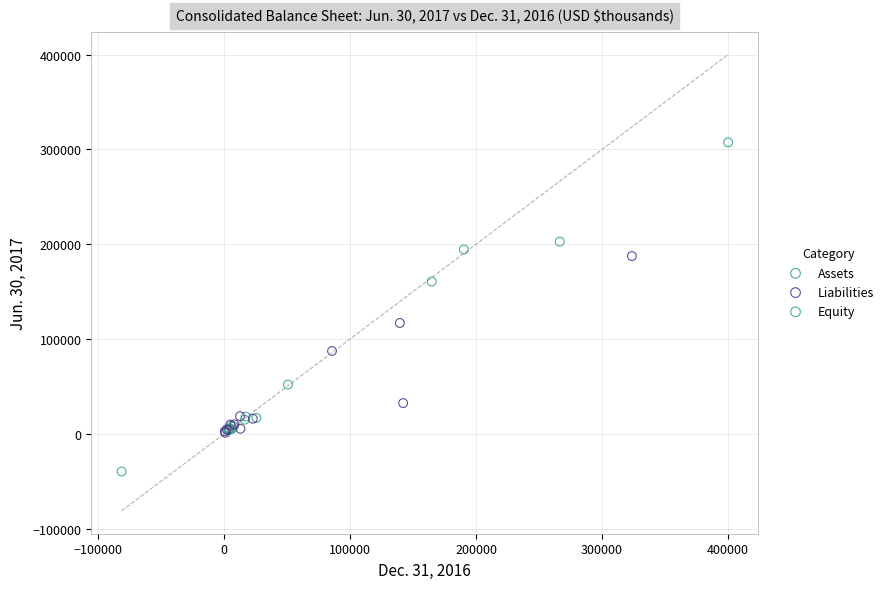

What are all the series names shown in the legend?

Assets, Liabilities, Equity